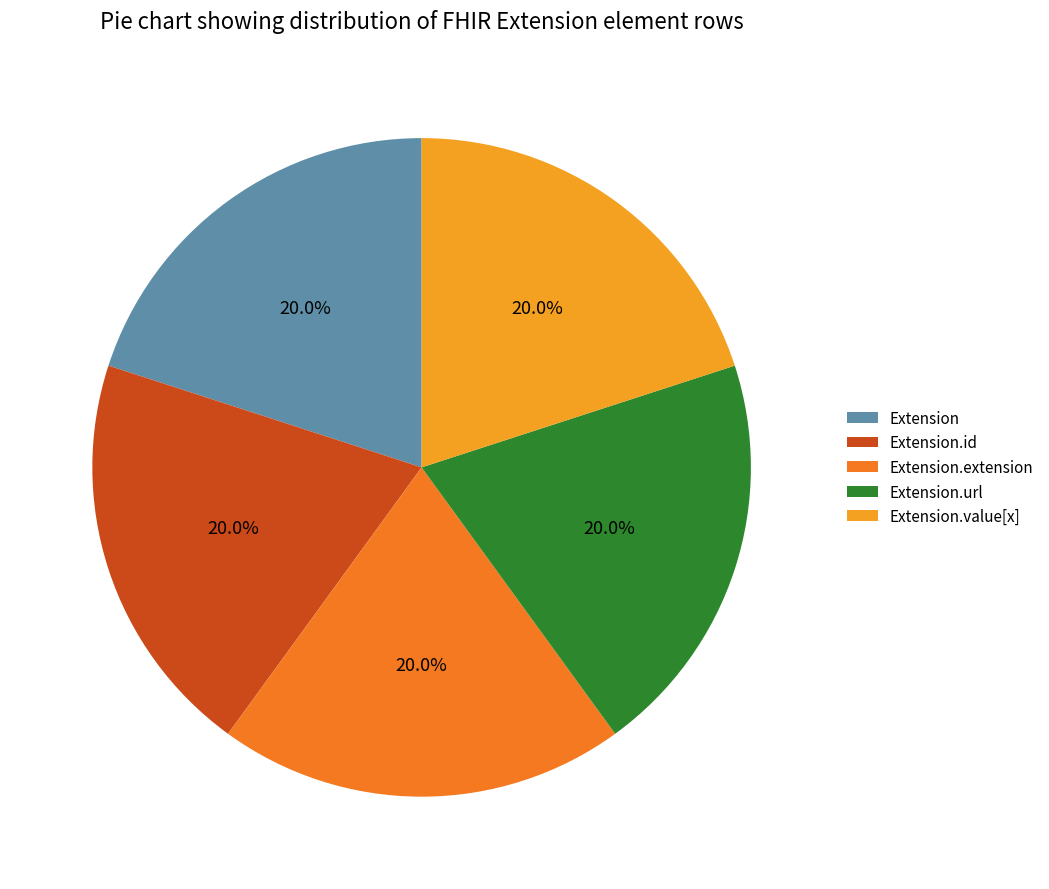

Count the number of slices in the pie.

5